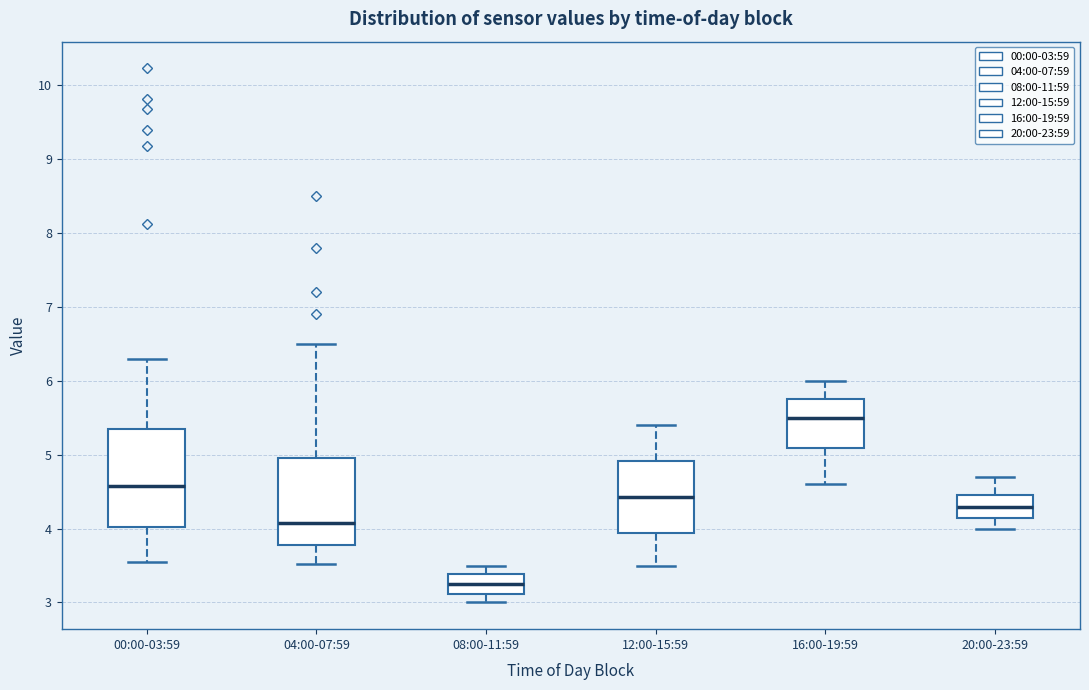

Reading left to right, read every box against the y-axis: the position of its median line, the range the box covers, and the ends of its whiskers. The values are not printed on the chart, so give them approximately, as read against the axis.

00:00-03:59: median 4.6, box 4.0 to 5.4, whiskers 3.6 to 6.3
04:00-07:59: median 4.1, box 3.8 to 5.0, whiskers 3.5 to 6.5
08:00-11:59: median 3.3, box 3.1 to 3.4, whiskers 3.0 to 3.5
12:00-15:59: median 4.4, box 3.9 to 4.9, whiskers 3.5 to 5.4
16:00-19:59: median 5.5, box 5.1 to 5.8, whiskers 4.6 to 6.0
20:00-23:59: median 4.3, box 4.1 to 4.5, whiskers 4.0 to 4.7